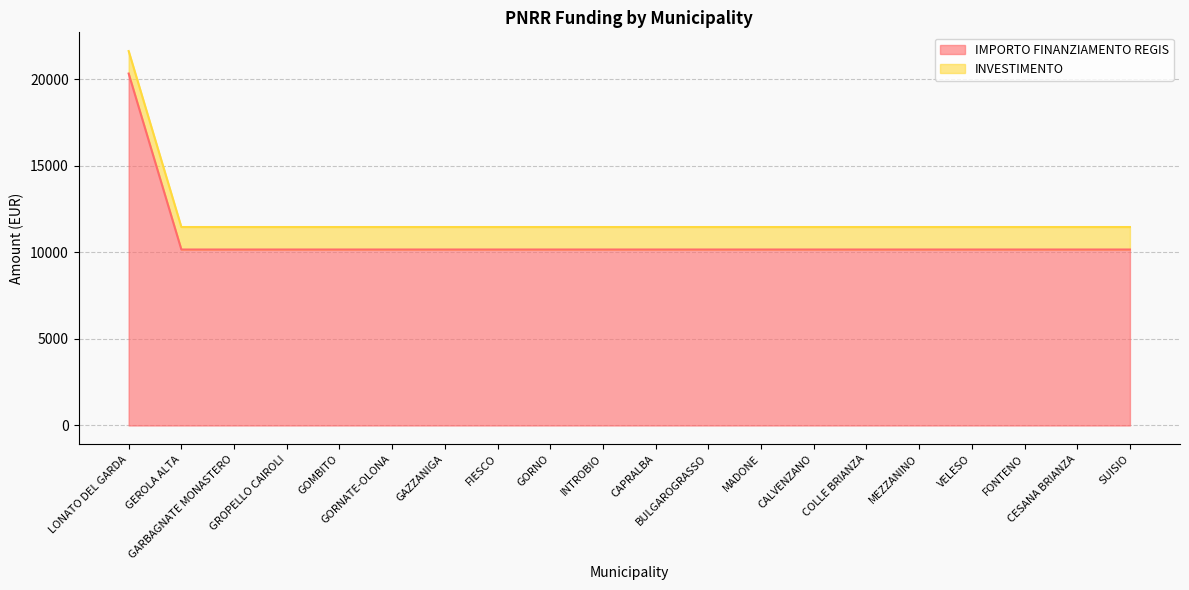

List the labels in order of value, smallest first.

GEROLA ALTA, GARBAGNATE MONASTERO, GROPELLO CAIROLI, GOMBITO, GORNATE-OLONA, GAZZANIGA, FIESCO, GORNO, INTROBIO, CAPRALBA, BULGAROGRASSO, MADONE, CALVENZANO, COLLE BRIANZA, MEZZANINO, VELESO, FONTENO, CESANA BRIANZA, SUISIO, LONATO DEL GARDA